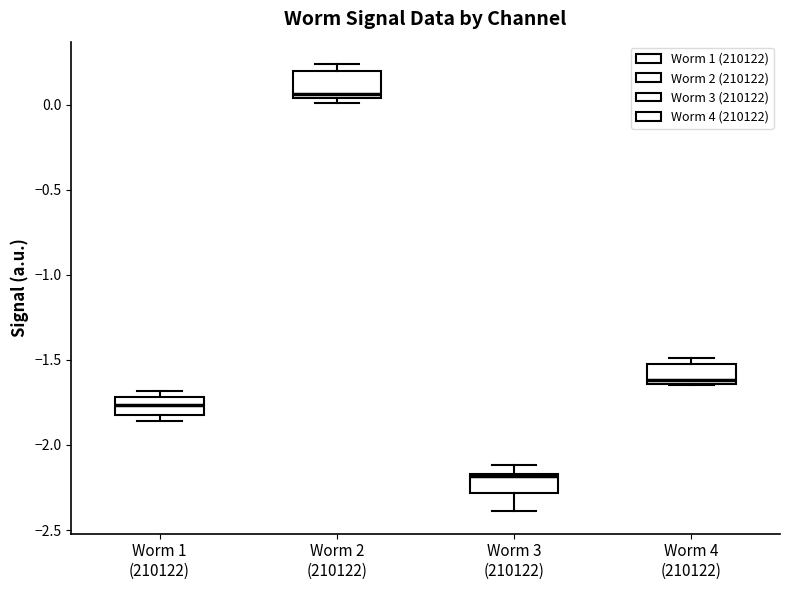

Where is the upper edge of the box for Worm 1 (210122) on the y-axis? The values are not printed on the chart, so give them approximately, as read against the axis.

-1.70